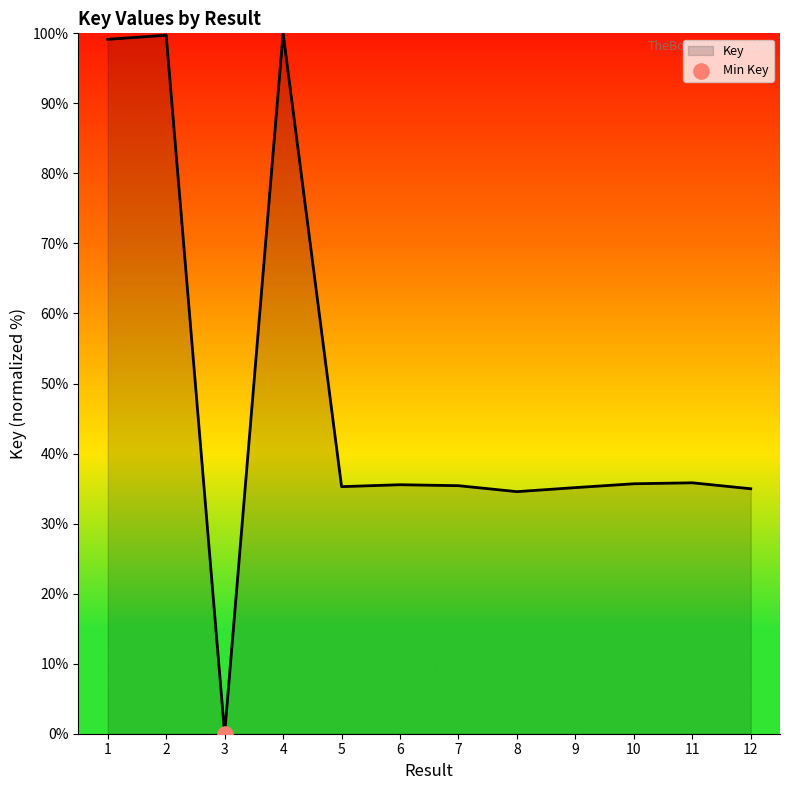

Between 4 and 11, which is larger?

4